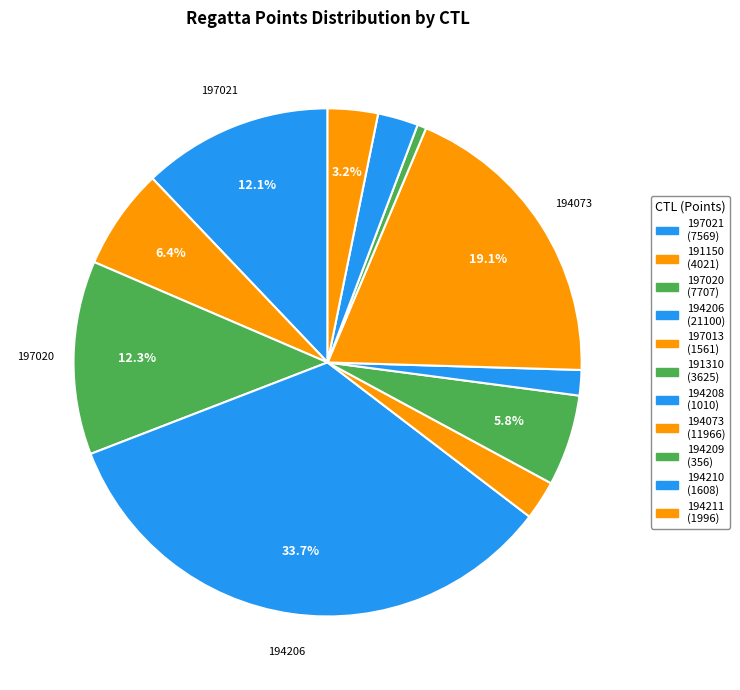

Is there any slice that represents more than half of the pie?

No